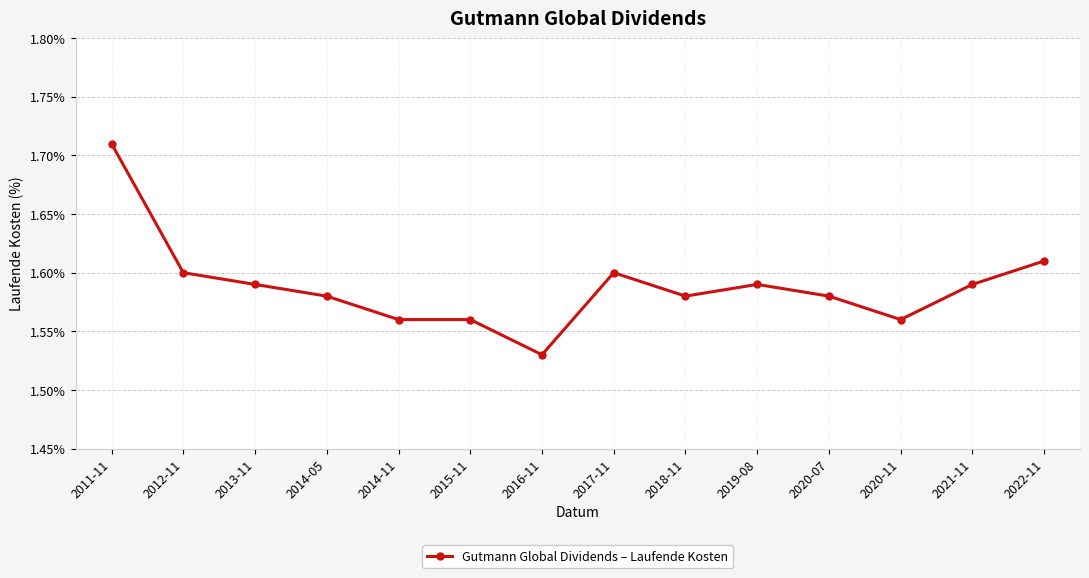

Is it true that the value at 2017-11 is 1.6?

True